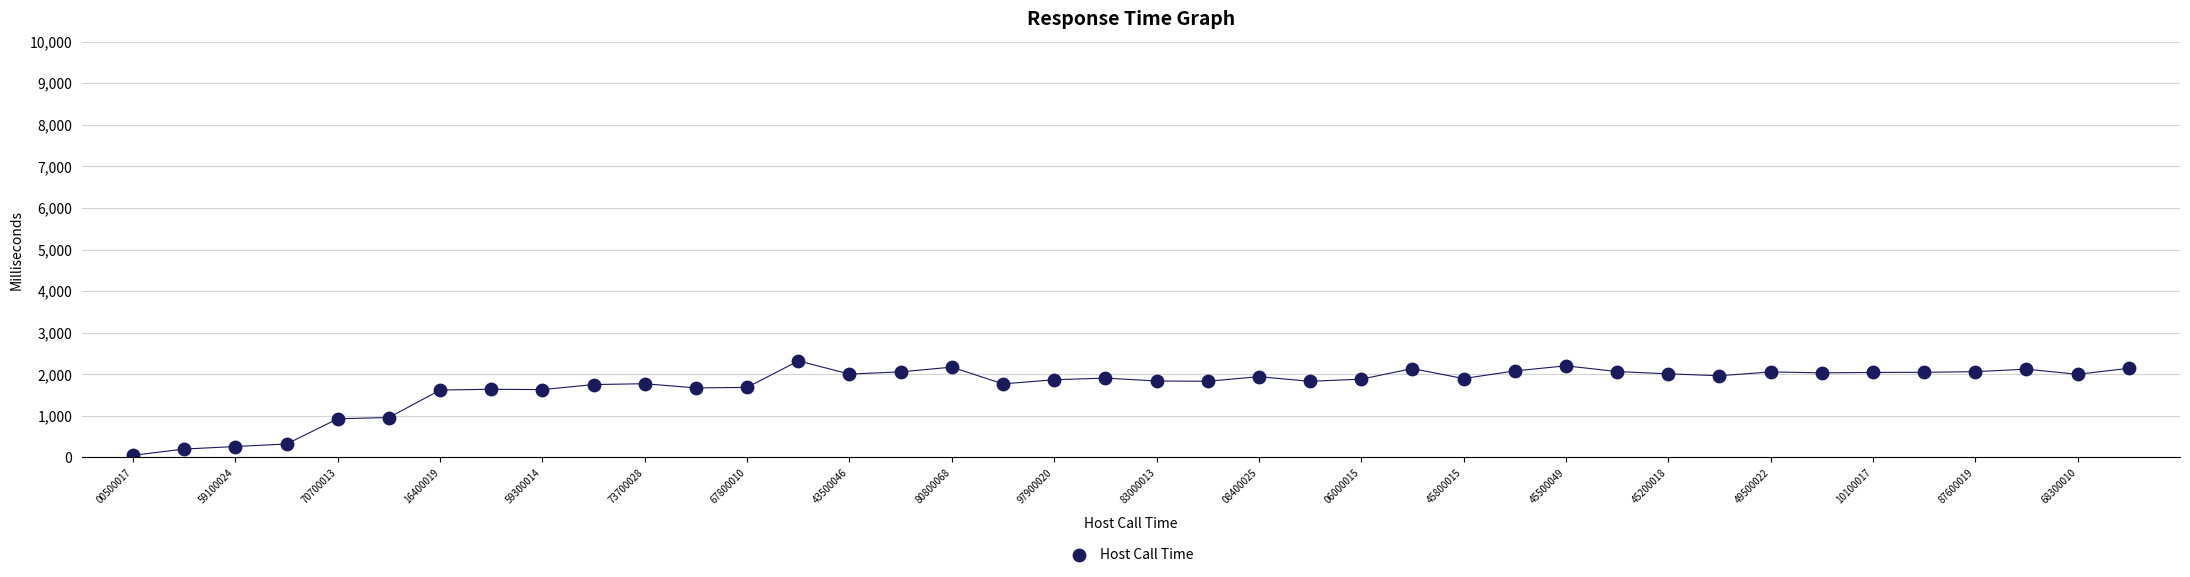

What is the range of Y values (max minus min)?

2269.5